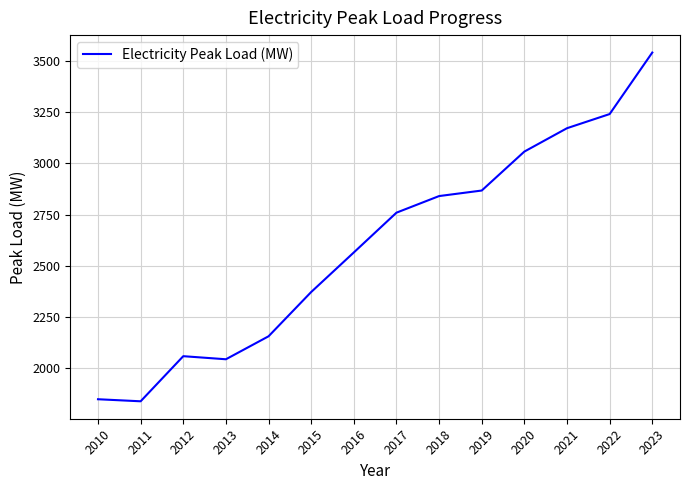

What is the sum of all values?

36372